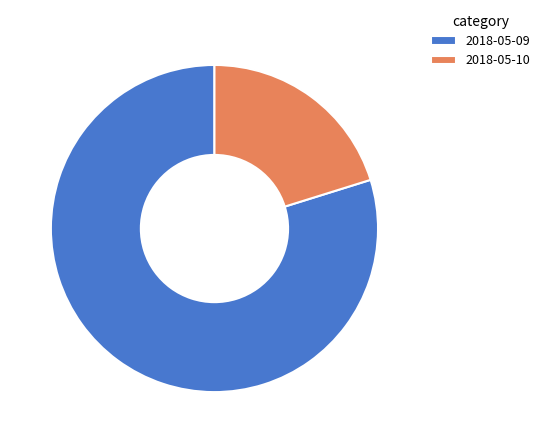

Which has a higher value, 2018-05-10 or 2018-05-09?

2018-05-09